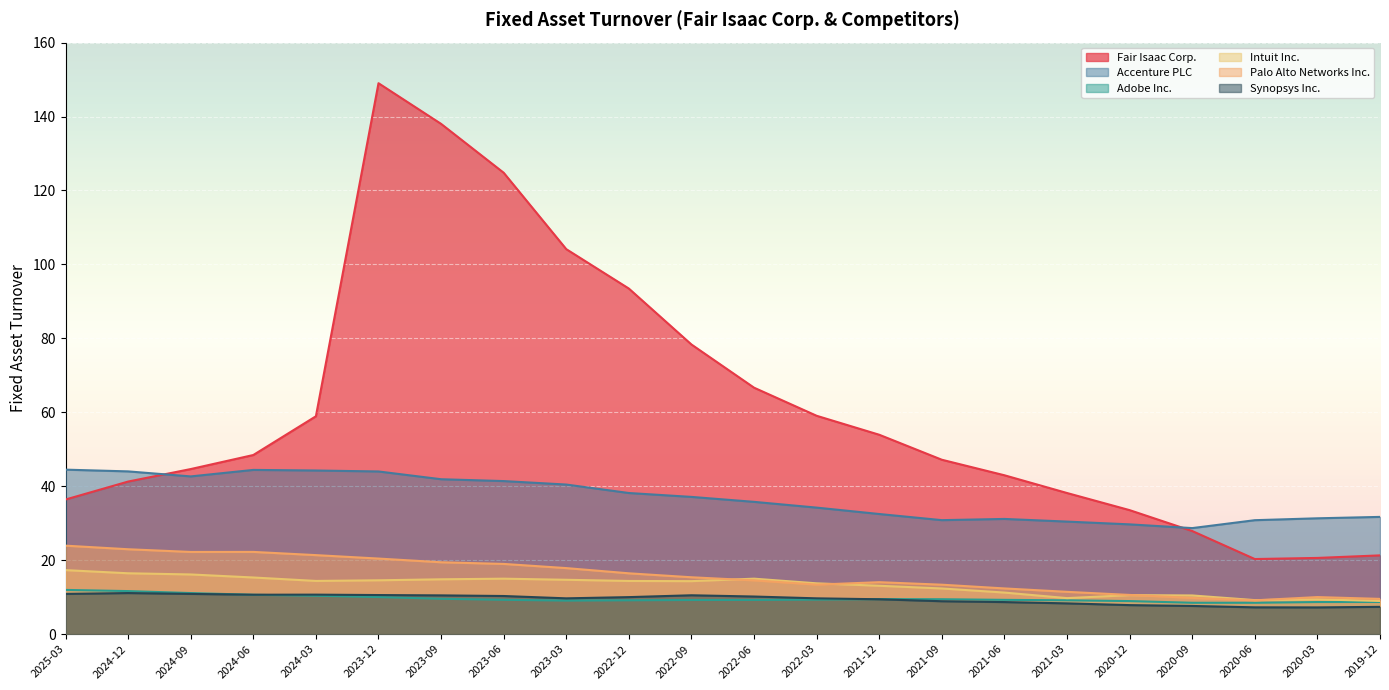

How many lines are shown in the chart?

6